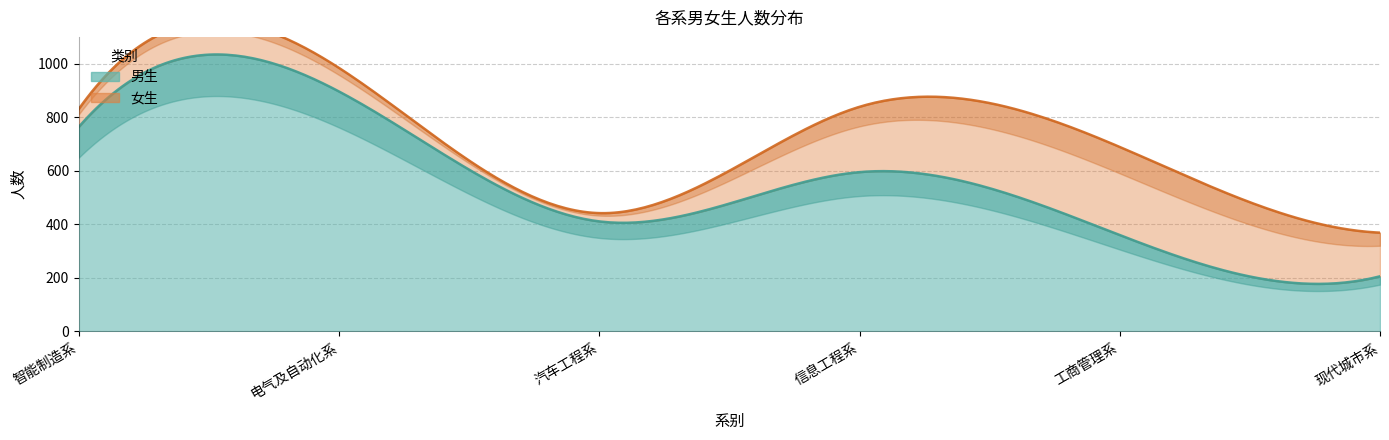

What position from the left is 工商管理系?

5